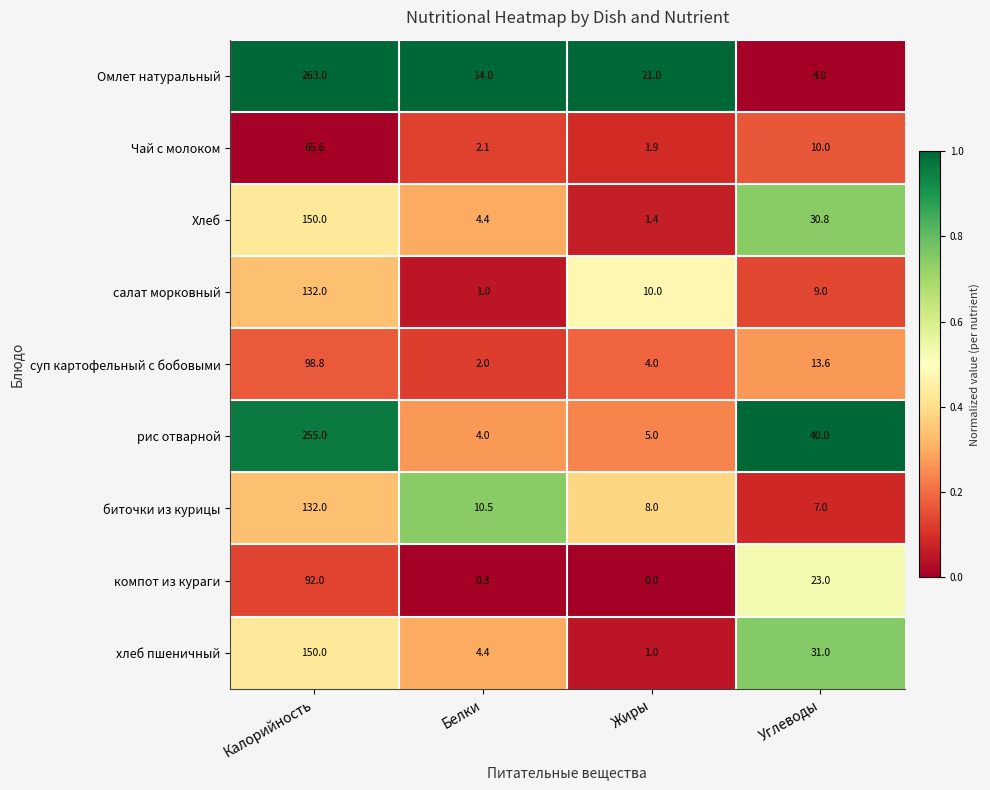

True or false: суп картофельный с бобовыми has a value of 128.6 at Калорийность.

False